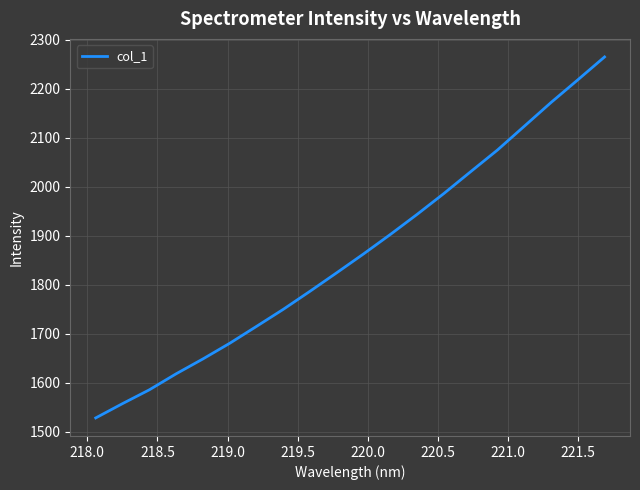

What is the difference between the maximum and minimum values?

736.5